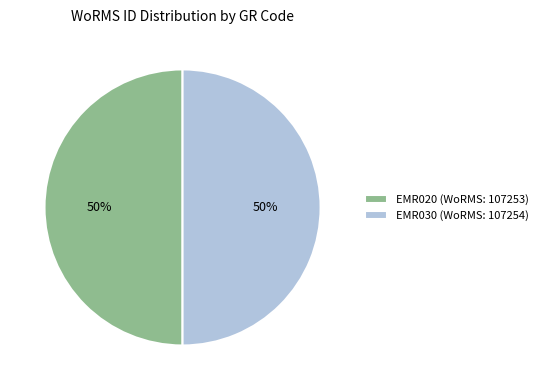

Is it true that EMR030 is 44% of the pie?

False